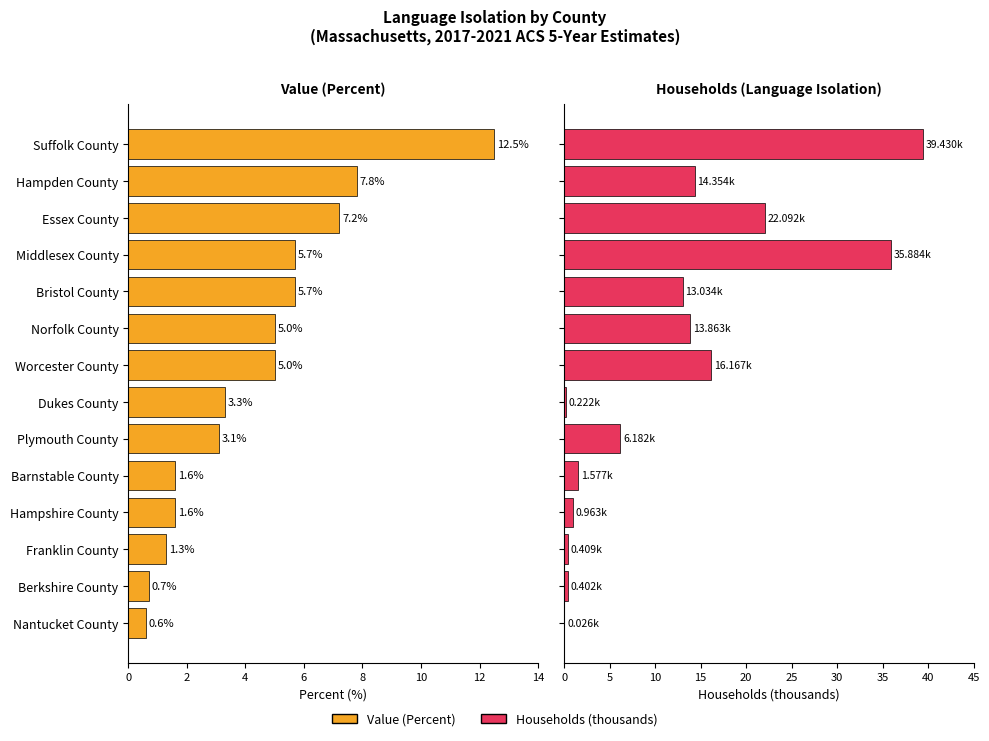

Which series has the largest range (max minus min)?

Households (thousands)